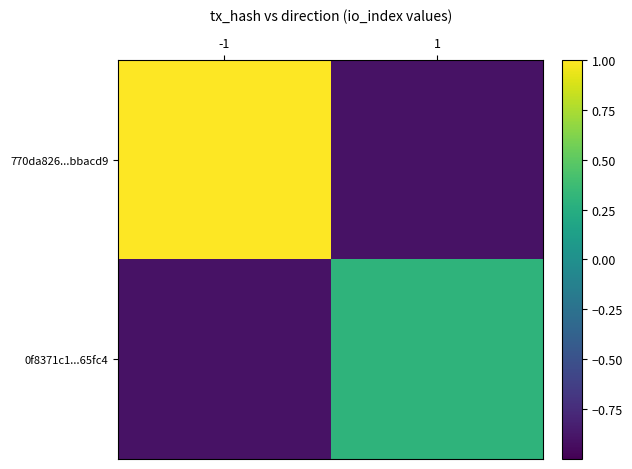

List the series in order of their overall mean, highest first.

770da826...bbacd9, 0f8371c1...65fc4